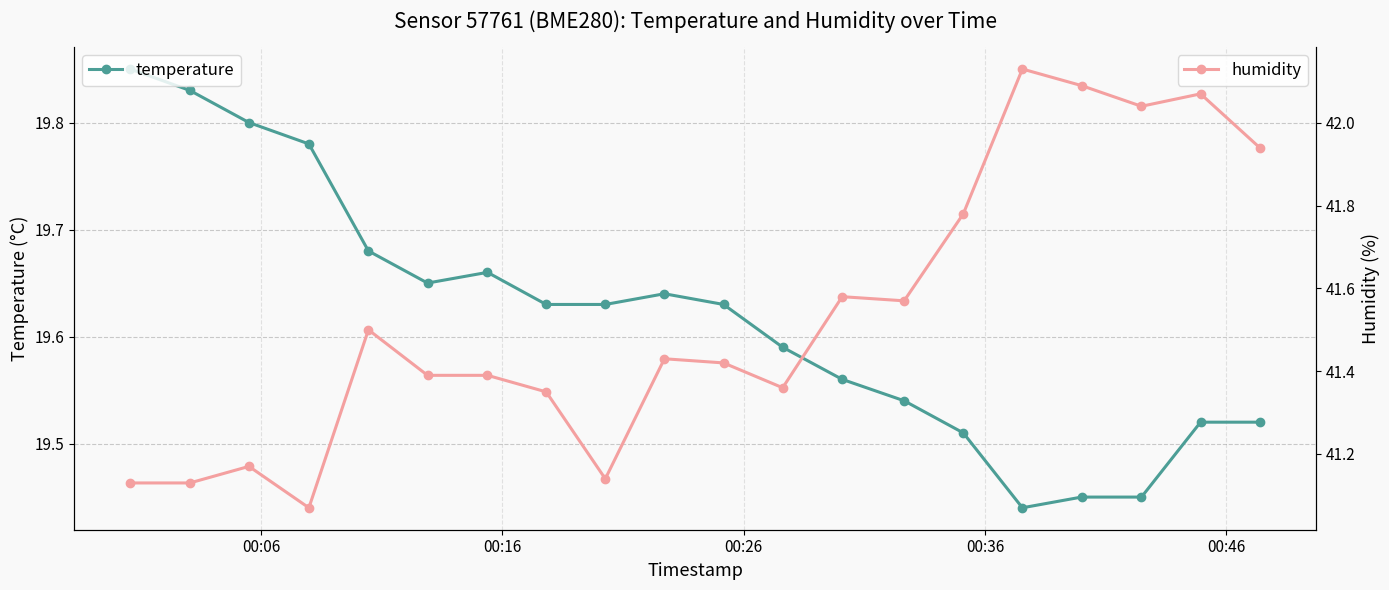

What is the difference between the second highest and minimum values in the humidity series?

1.0